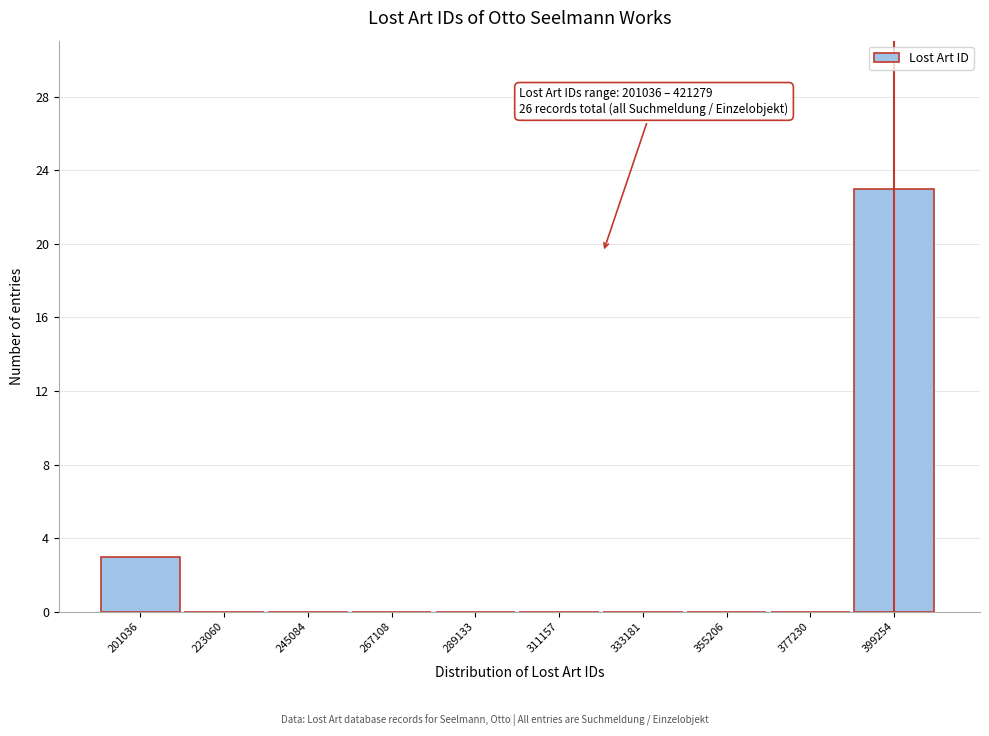

Reading left to right, transcribe all the data shown in this chart.

201036=3	223060=0	245084=0	267108=0	289133=0	311157=0	333181=0	355206=0	377230=0	399254=23